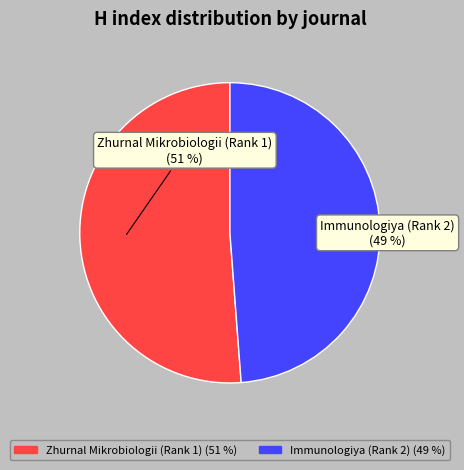

What is the ratio of the value at Immunologiya (Rank 2) to the value at Zhurnal Mikrobiologii (Rank 1)?

1.0